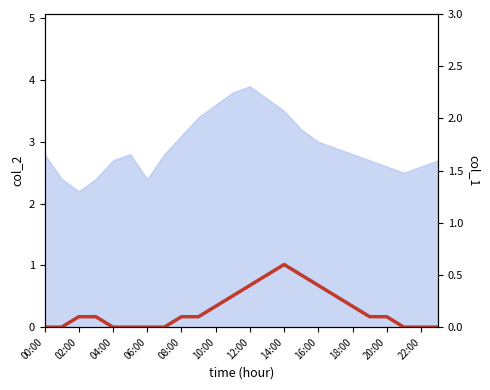

The value at 06:00 is -0.2. True or false?

False